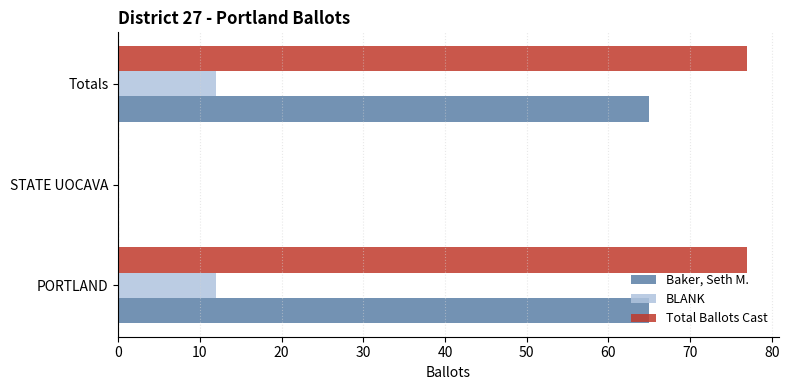

Where is Baker, Seth M. nearest to the value 32?

STATE UOCAVA